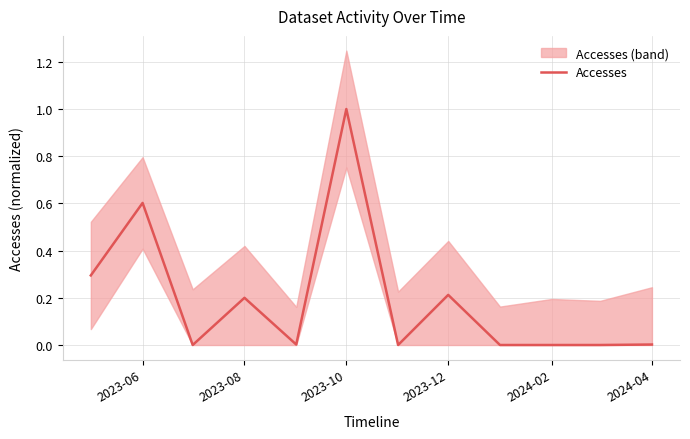

Which category has the highest value in the Accesses series?

2023-10